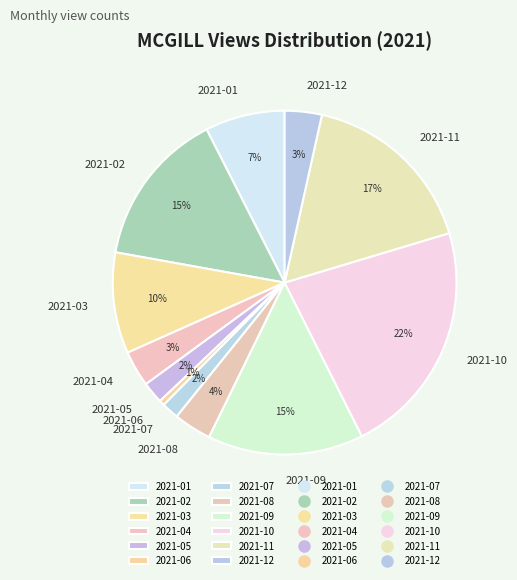

True or false: 2021-10 accounts for 30% of the total.

False